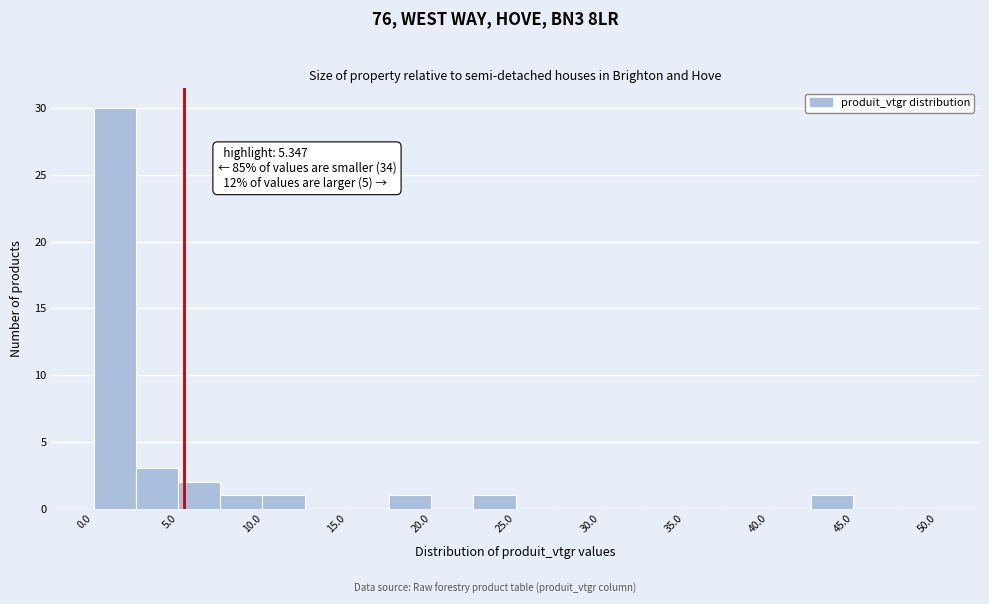

Which range on the x-axis has the tallest bar?

0.0 to 2.5